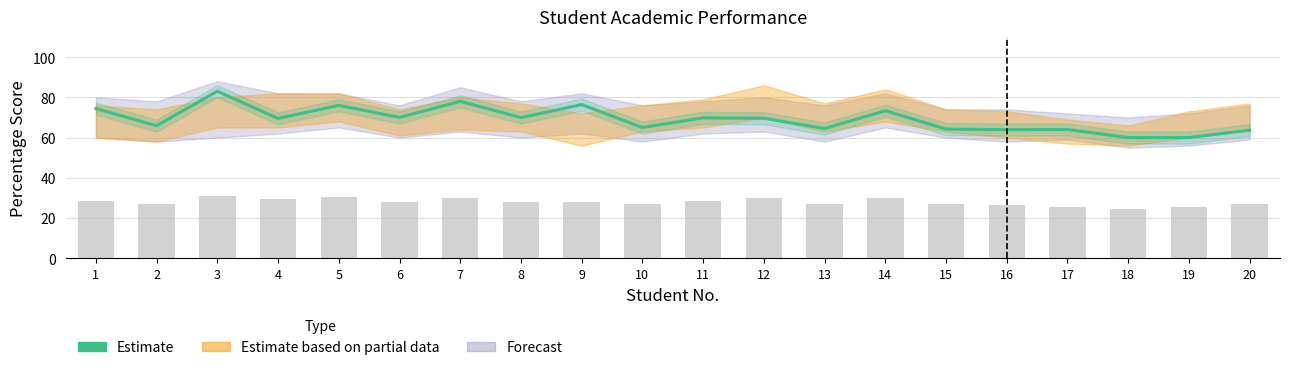

What is the difference between the second highest and minimum values?

18.0